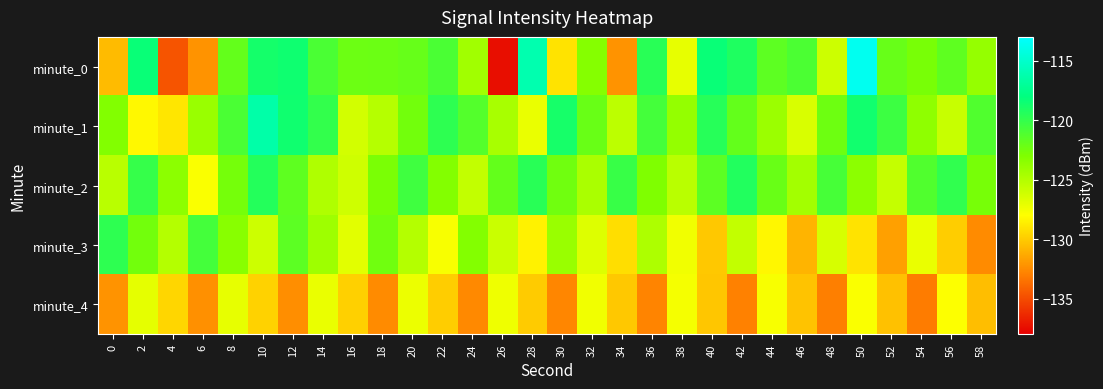

What is the total value across all series at 58?

-630.7